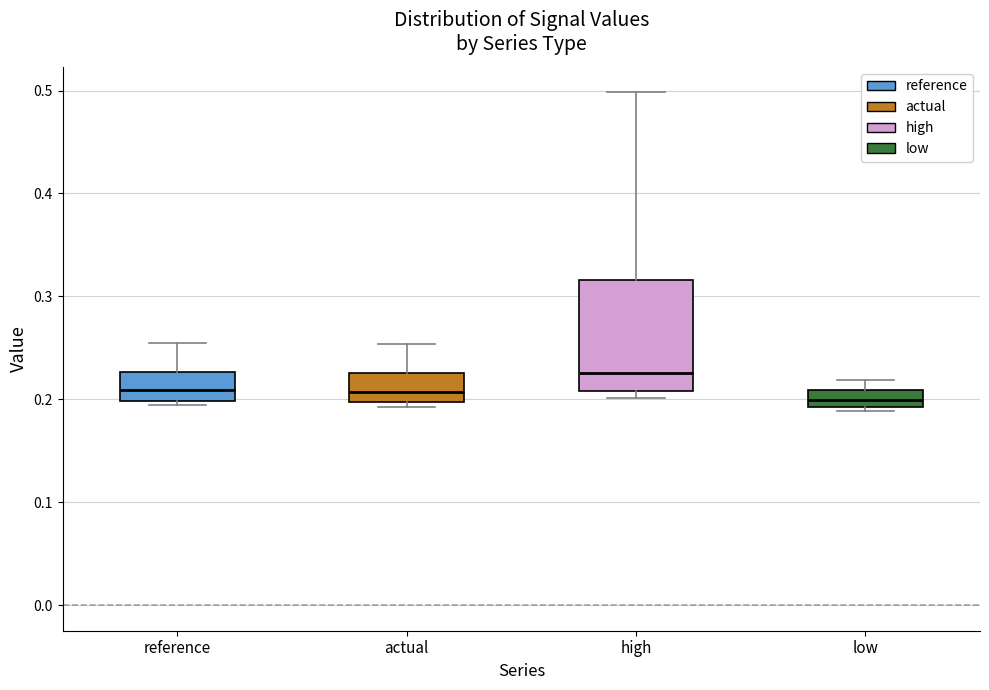

Comparing the boxes themselves (not the whiskers), which one is the tallest?

high